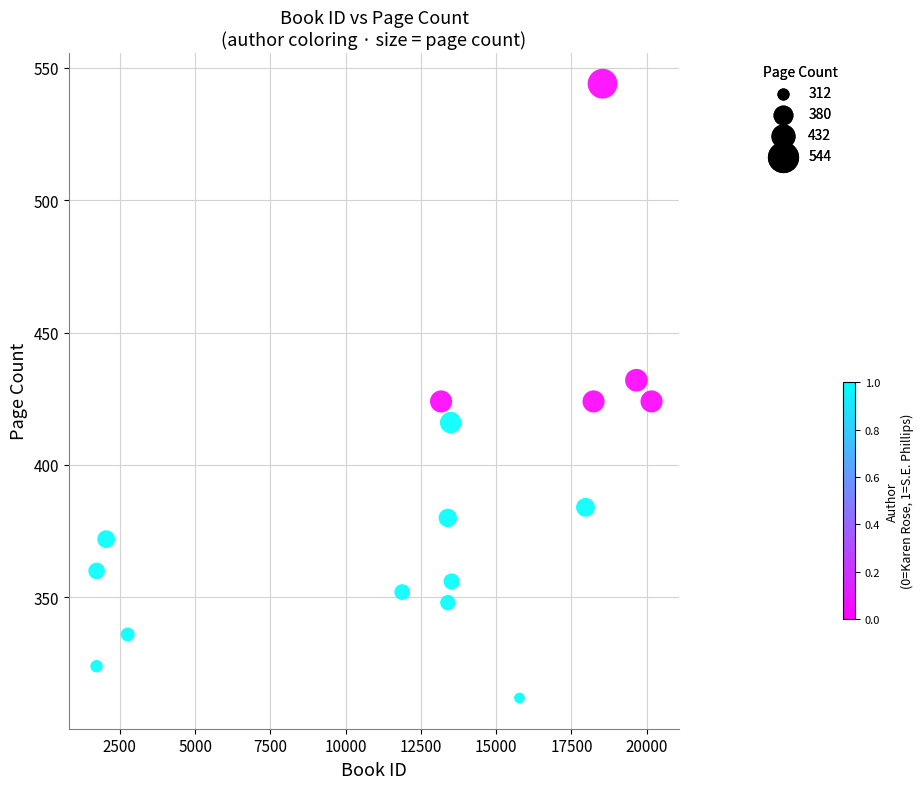

What is the range of X values (max minus min)?

18434